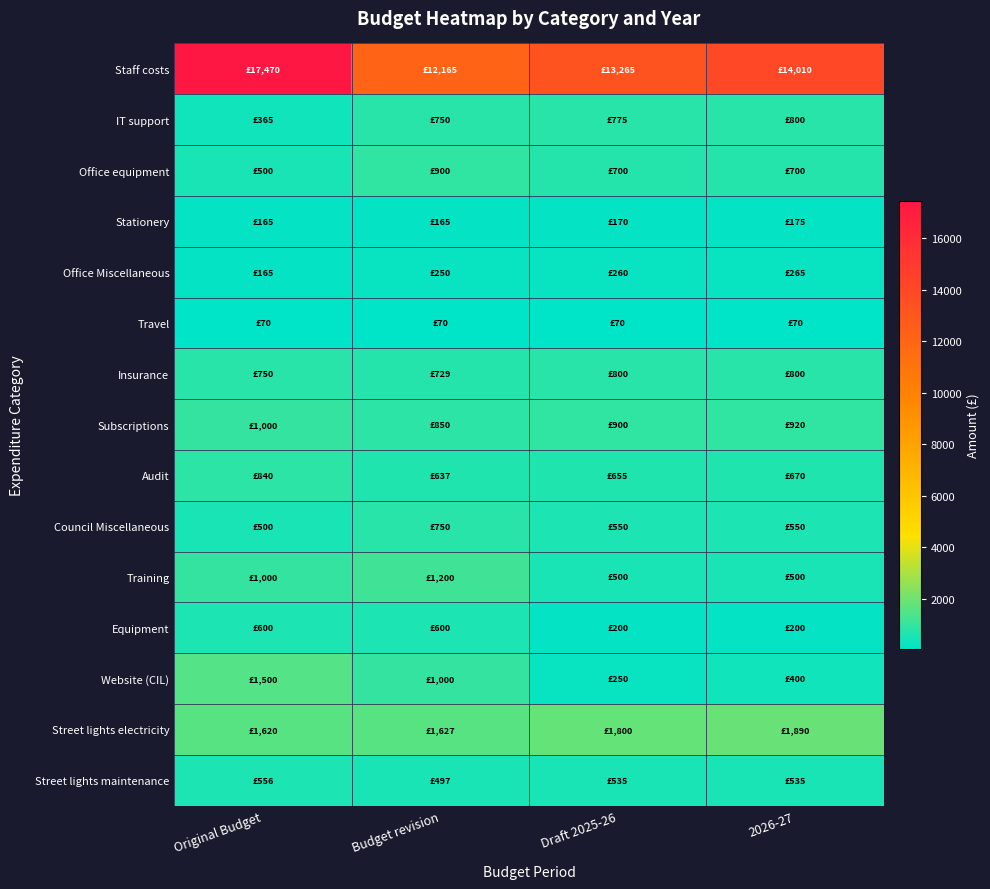

What is the minimum value shown in the chart?

70.0